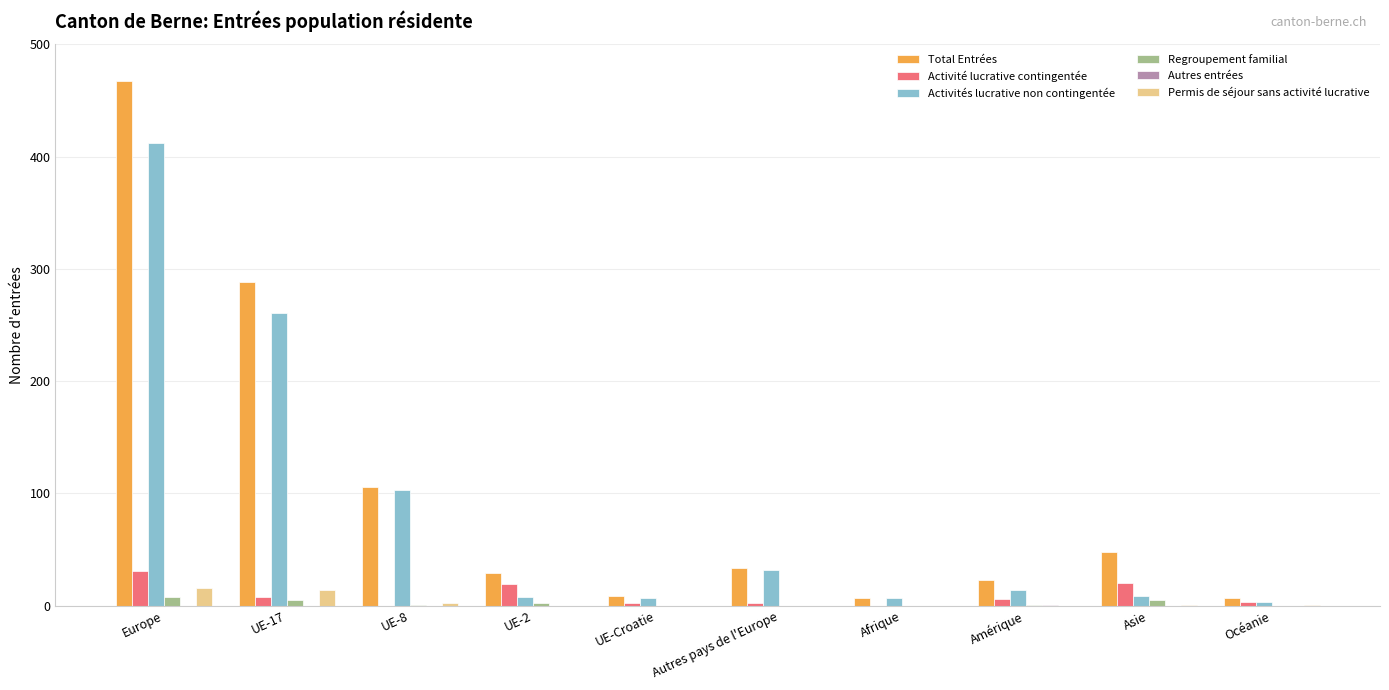

True or false: Total Entrées has a value of 9 at Autres pays de l'Europe.

False